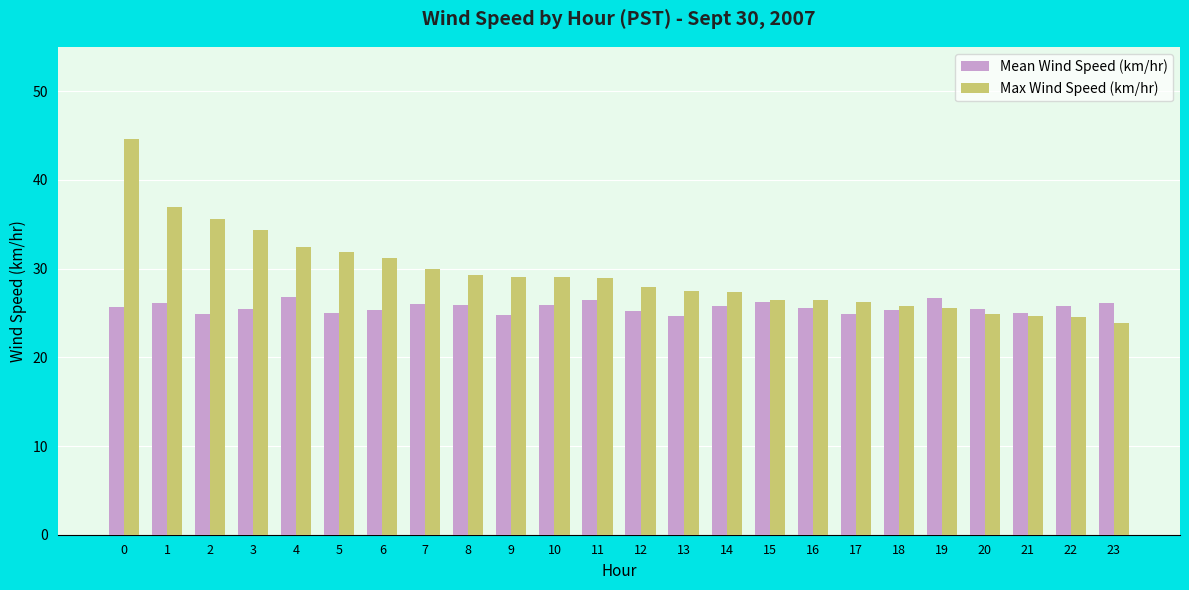

At which label is Max Wind Speed (km/hr) closest to 34?

3